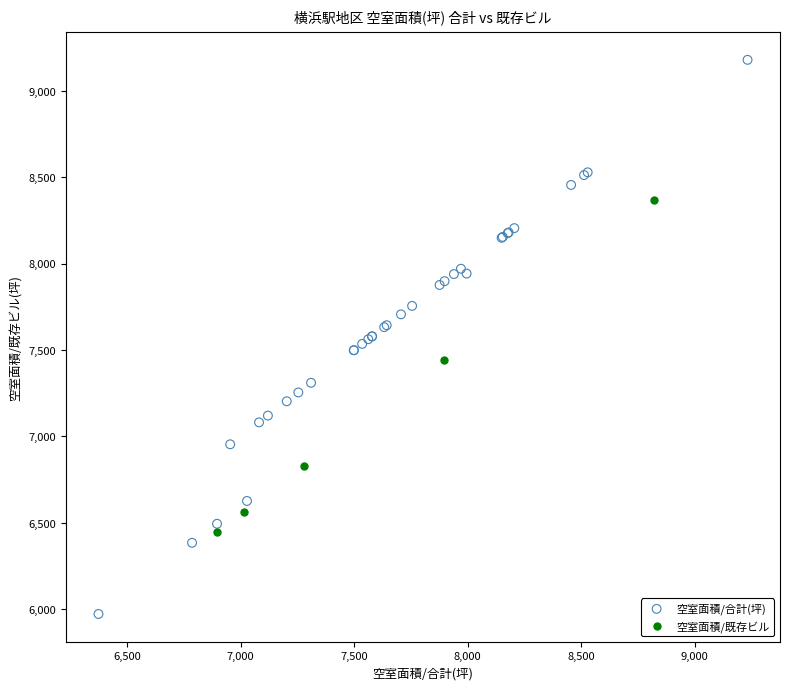

Which series has the widest spread of Y values?

空室面積/合計(坪)